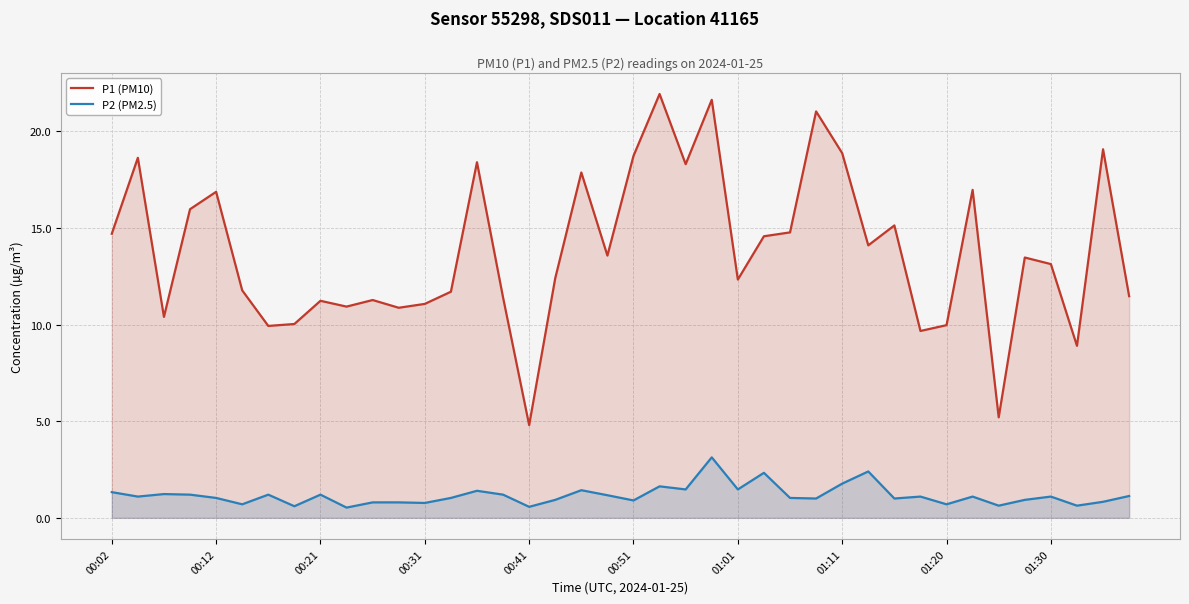

Which series has the widest spread of values?

P1 (PM10)